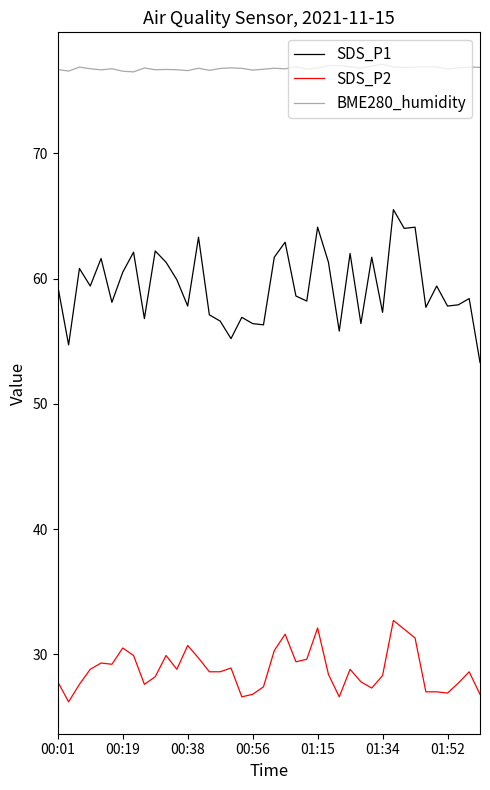

Which series has the largest range (max minus min)?

SDS_P1